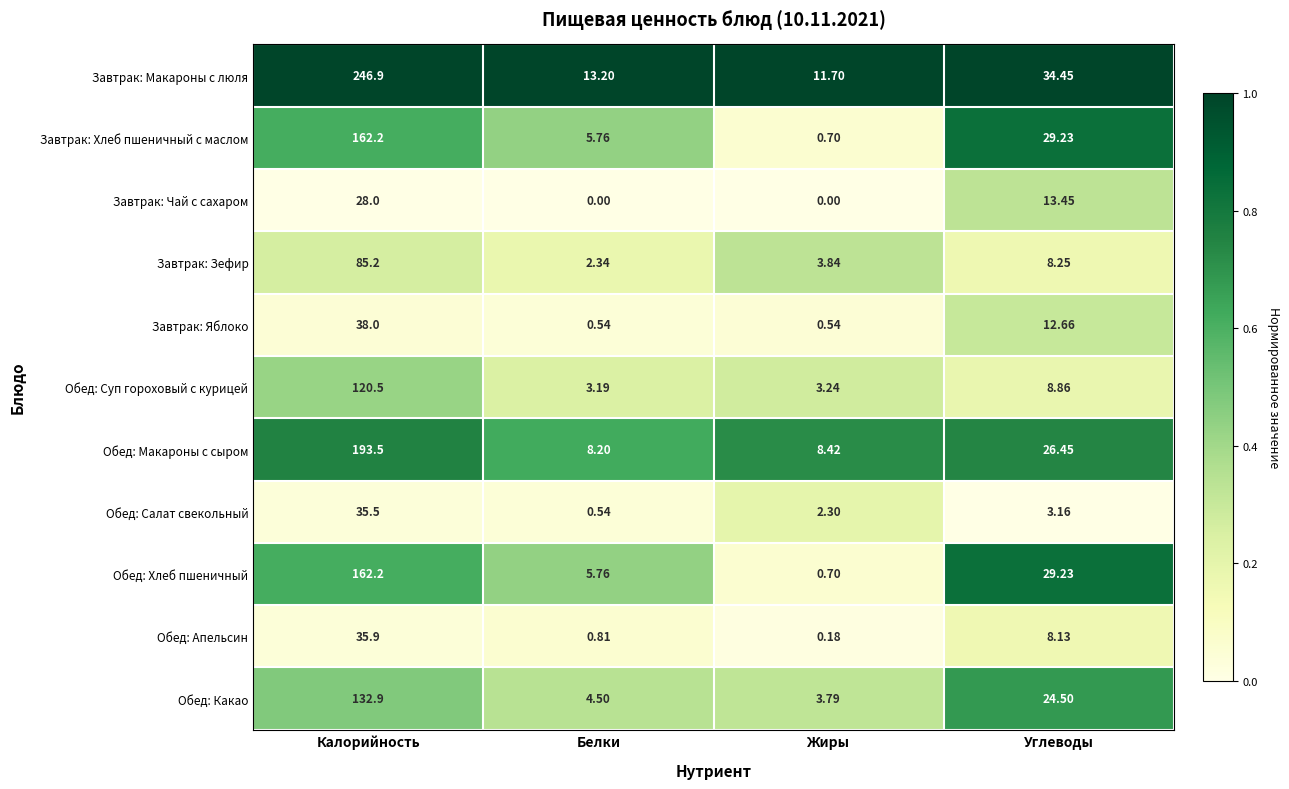

List the labels in order of Обед: Салат свекольный value, largest first.

Калорийность, Углеводы, Жиры, Белки